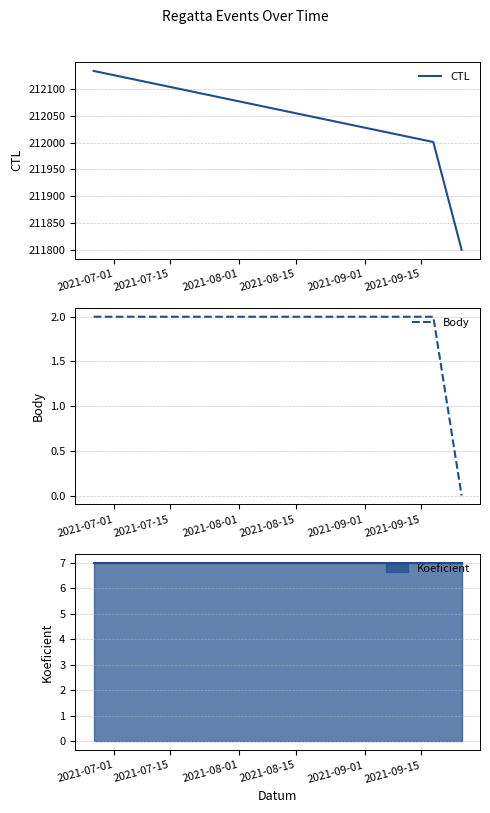

What is the highest value of the CTL series?

212133